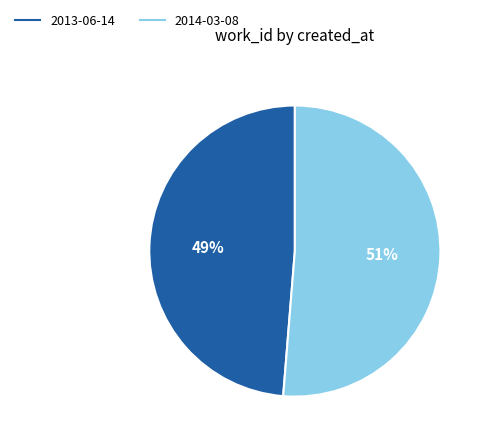

Does 2014-03-08 account for over 50% of the chart?

Yes